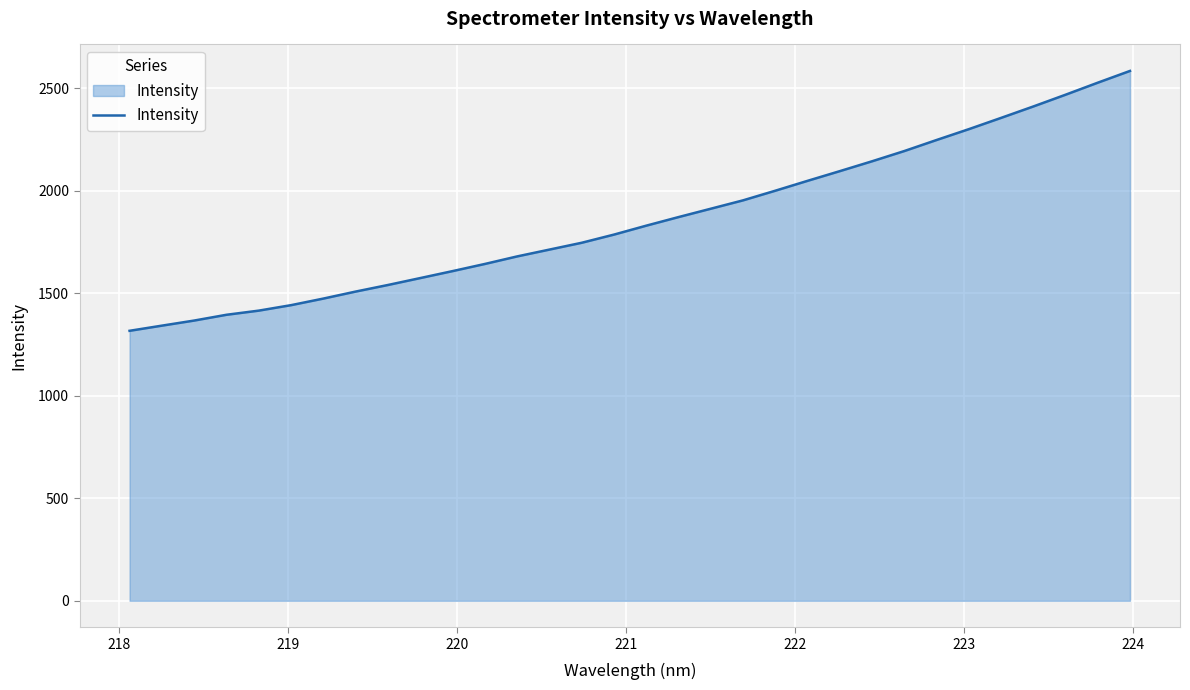

What is the greatest value displayed?

2583.3